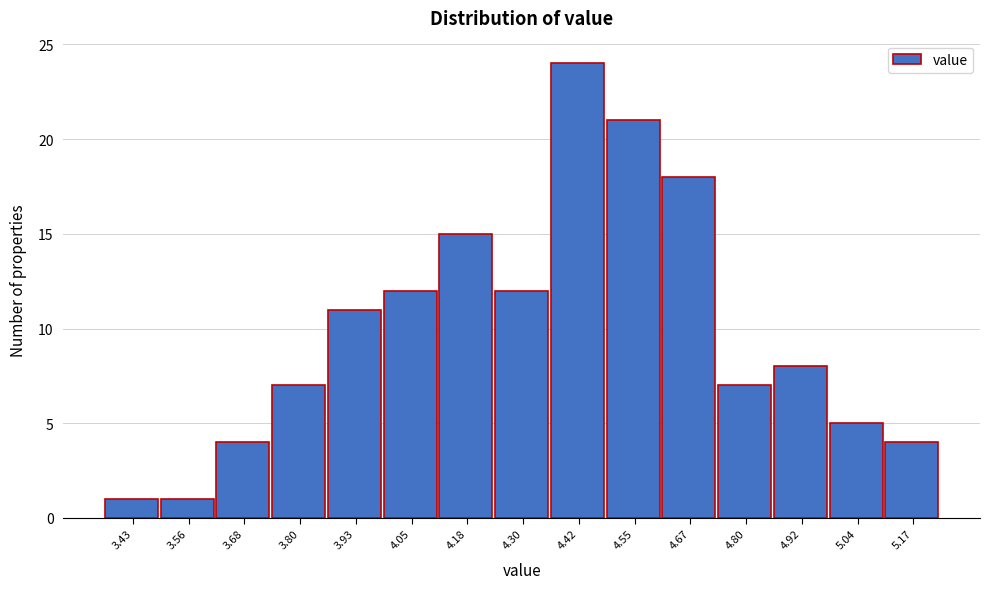

Which range on the x-axis has the tallest bar?

4.362 to 4.486